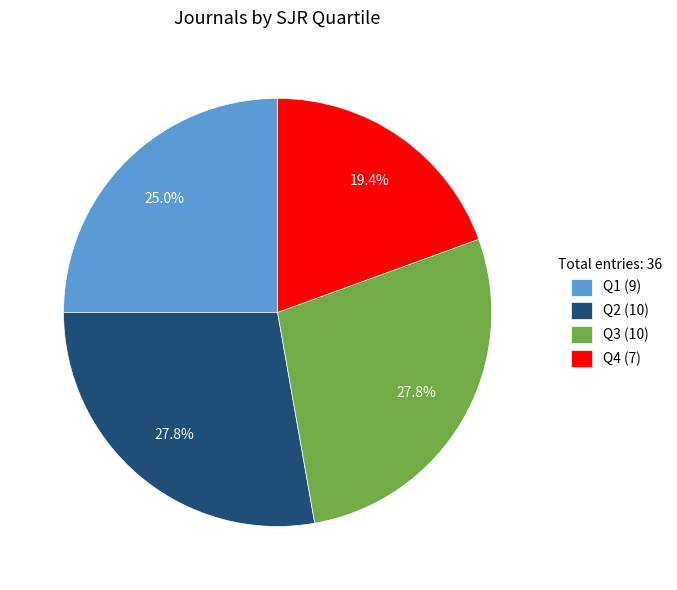

Which category has the smallest portion of the pie?

Q4